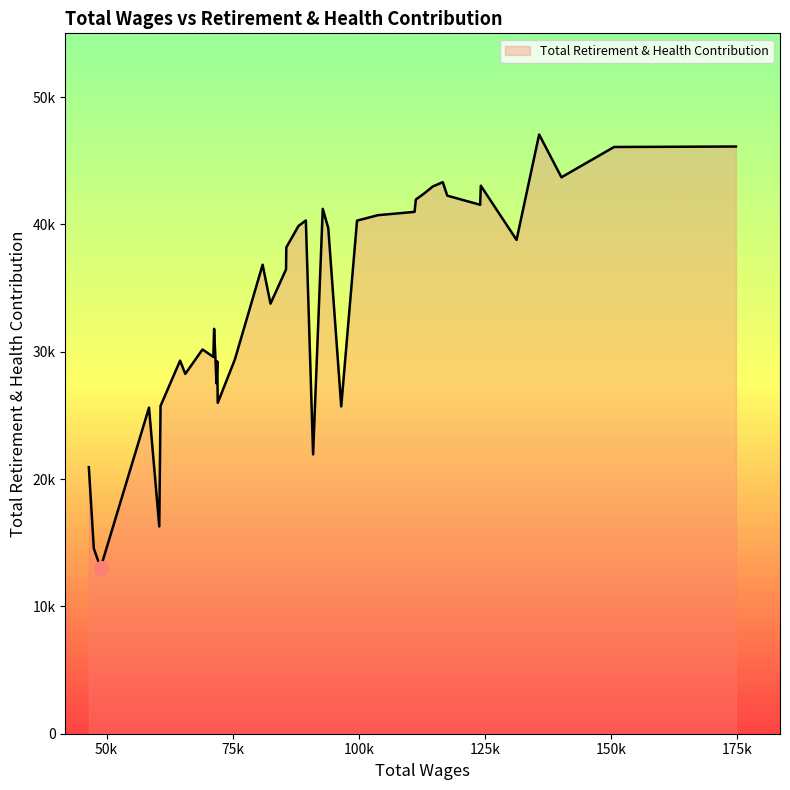

True or false: there are more than 2 points higher than both neighbors.

True